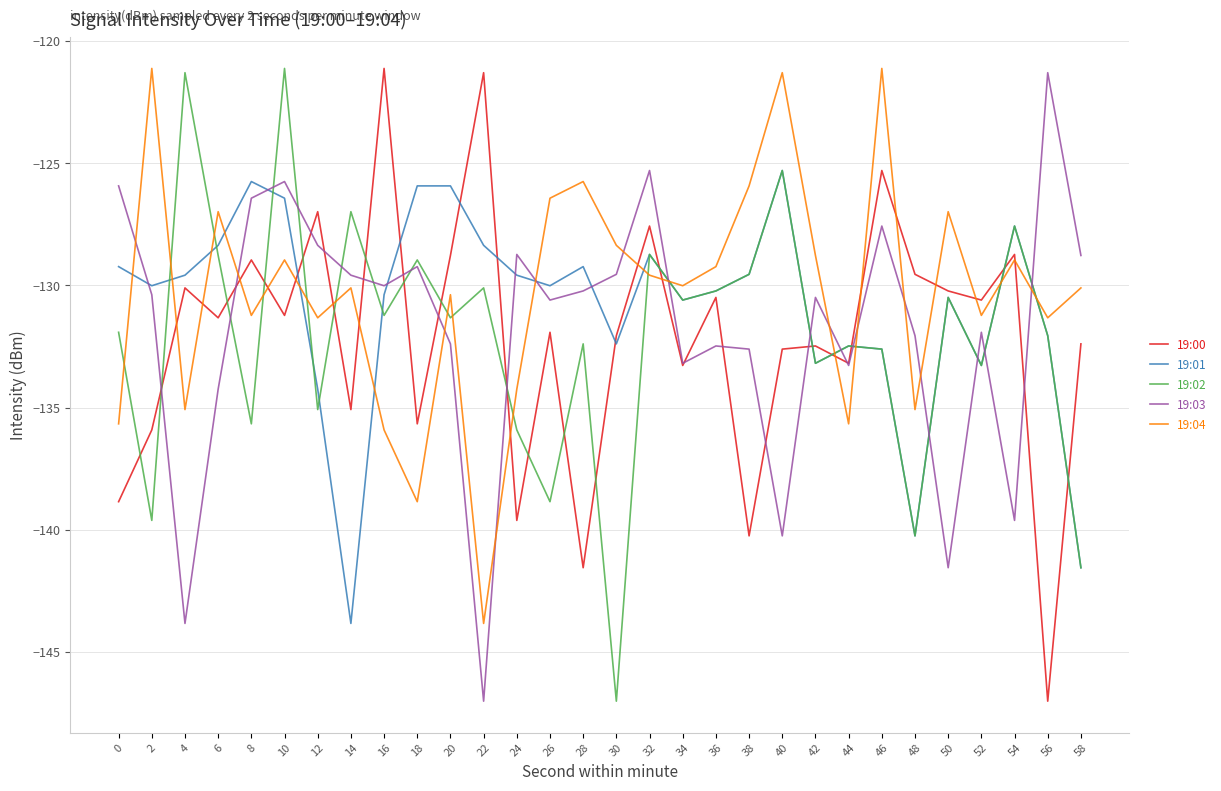

What is the lowest value of the 19:01 series?

-143.8